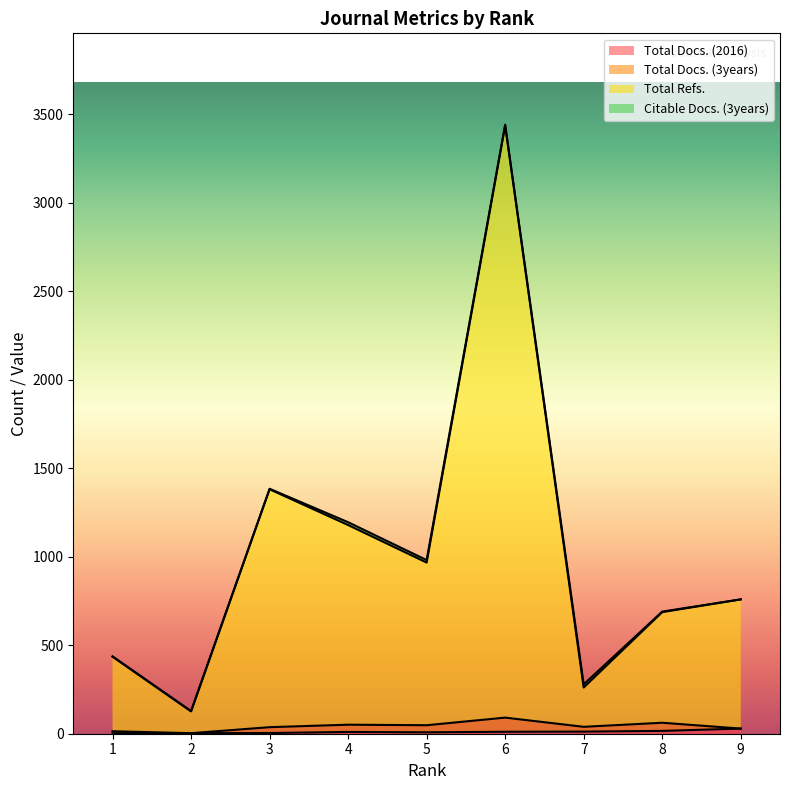

What is the spread (max minus min) of values at 6?

3425